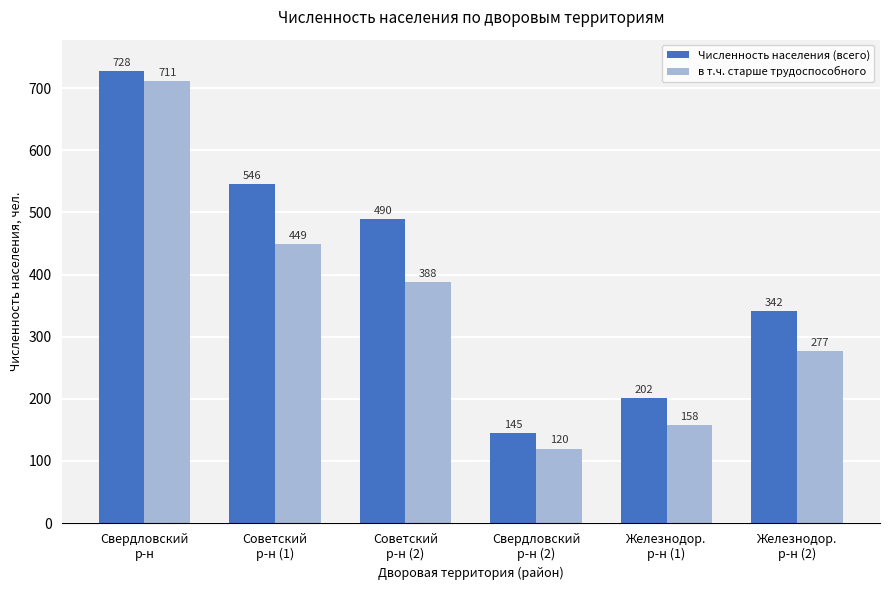

Reading left to right, what are all the values shown in this chart?

Численность населения (всего): Свердловский
р-н=728	Советский
р-н (1)=546	Советский
р-н (2)=490	Свердловский
р-н (2)=145	Железнодор.
р-н (1)=202	Железнодор.
р-н (2)=342
в т.ч. старше трудоспособного: Свердловский
р-н=711	Советский
р-н (1)=449	Советский
р-н (2)=388	Свердловский
р-н (2)=120	Железнодор.
р-н (1)=158	Железнодор.
р-н (2)=277